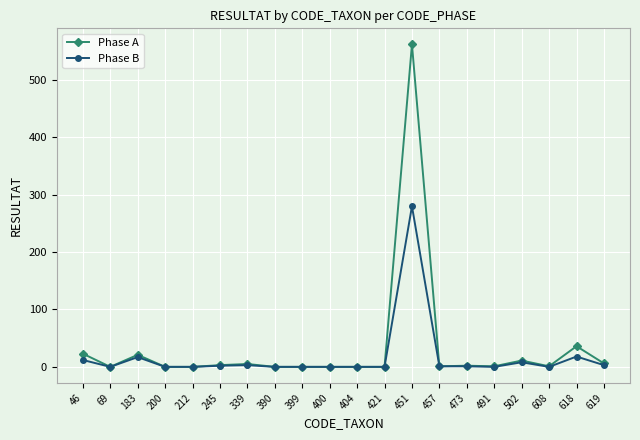

Which series has the largest range (max minus min)?

Phase A